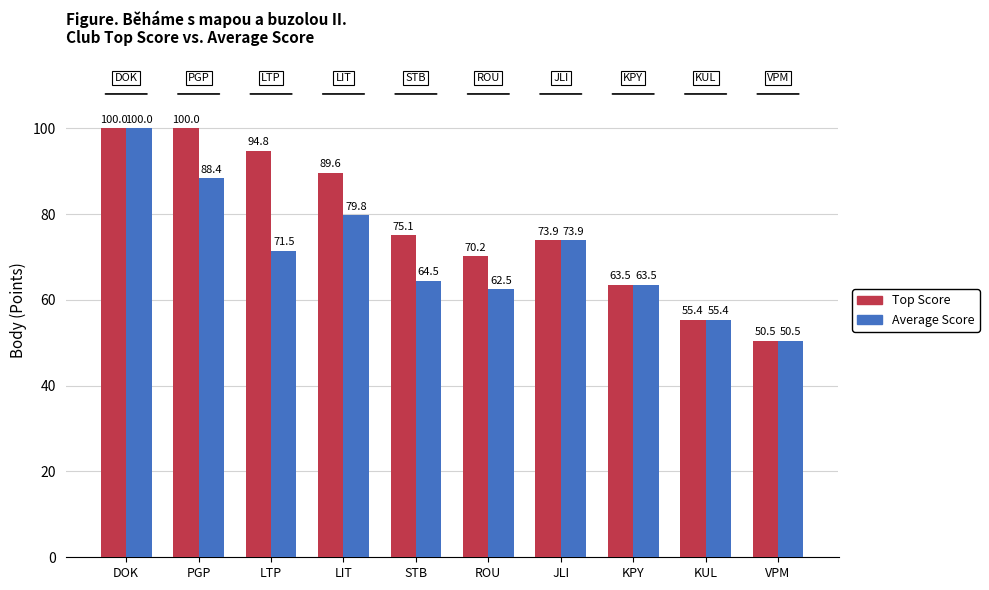

What is the maximum value for Top Score?

100.0